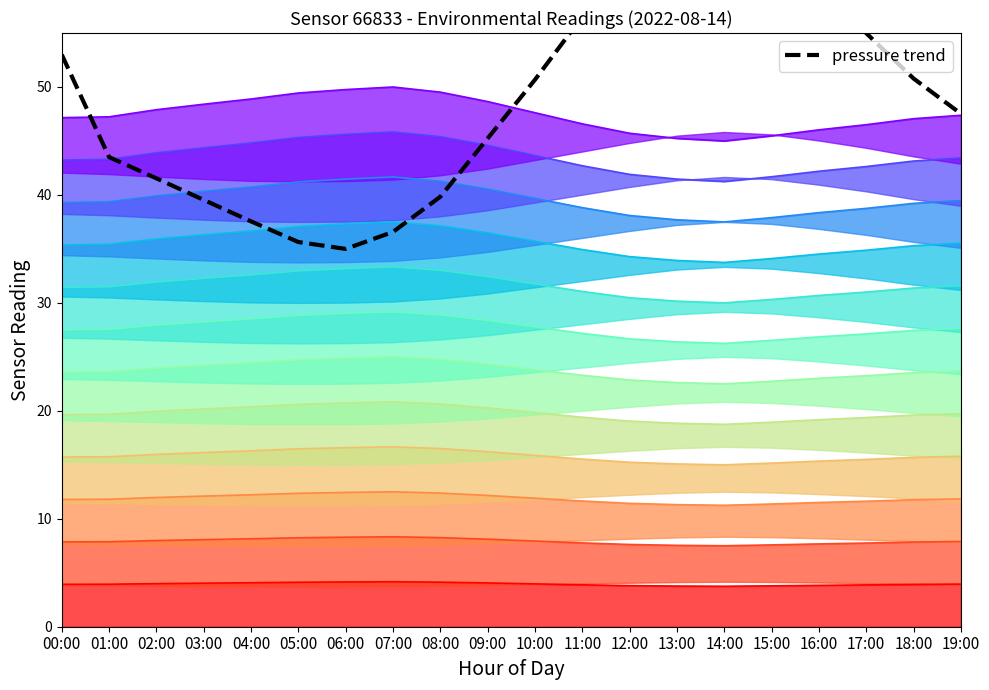

True or false: humidity and pressure_norm cross at least once.

False